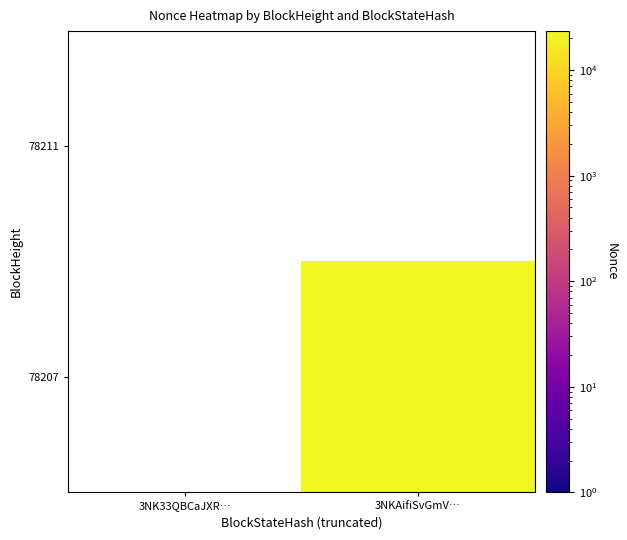

List the series in order of their peak value, lowest first.

78207, 78211